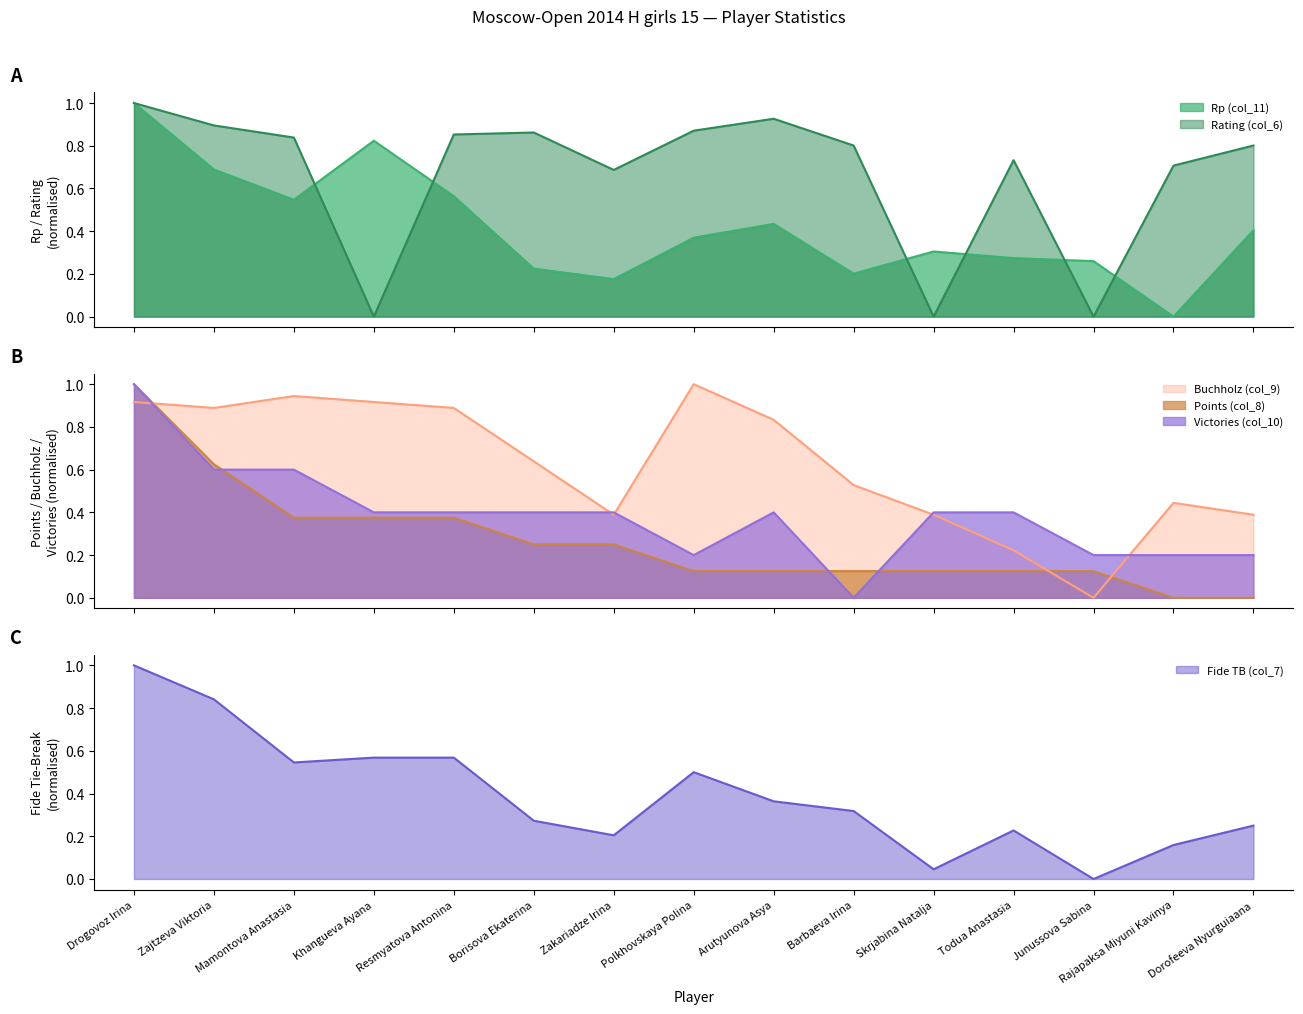

Is it true that Buchholz (col_9) equals 0.9 at Resmyatova Antonina?

True